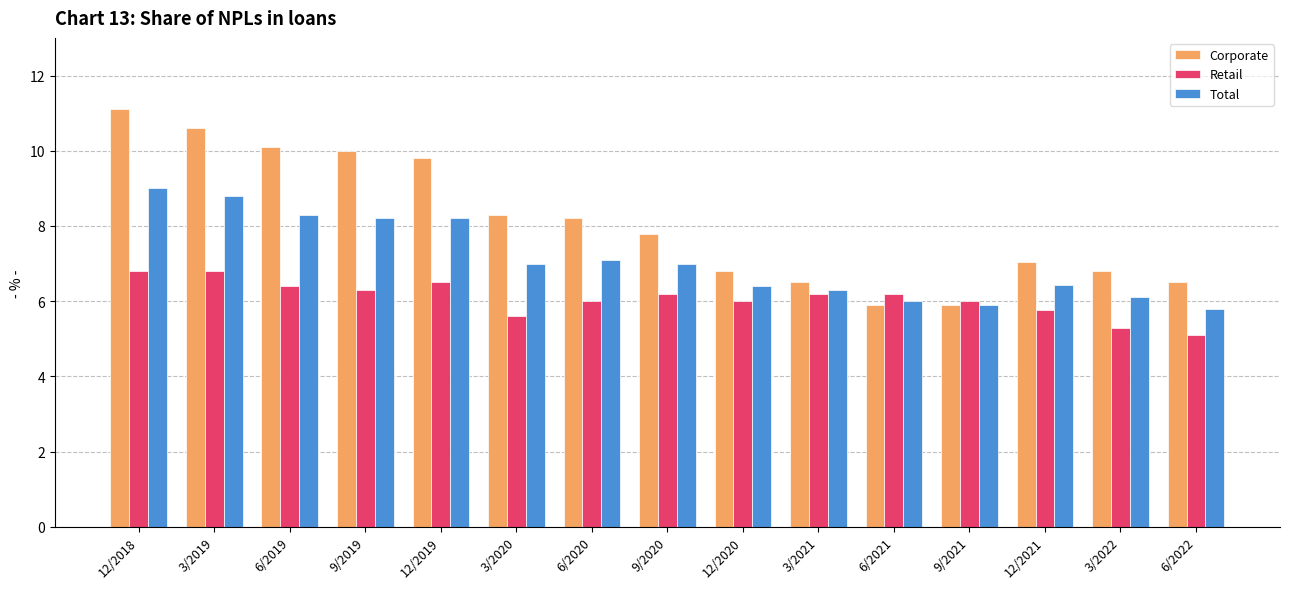

What is the value of the Corporate bar at the 15th from the left?

6.5